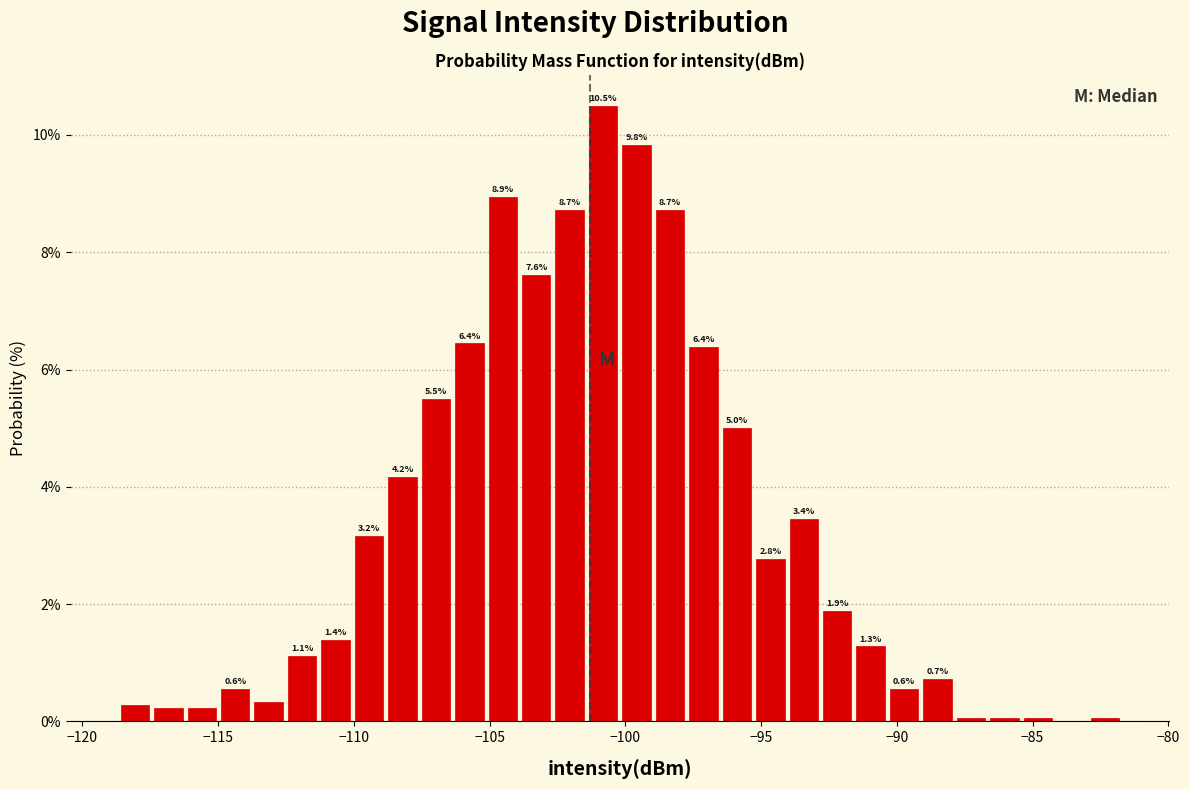

Around what value on the x-axis is the tallest bar? Give the approximate position of its centre, as read against the axis.

-101.0